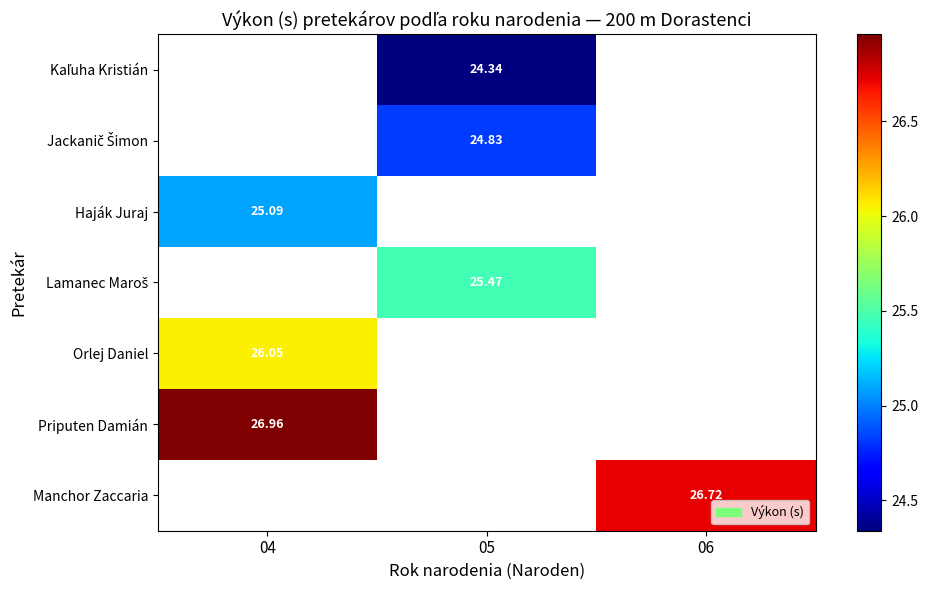

How many distinct data groups are displayed?

7